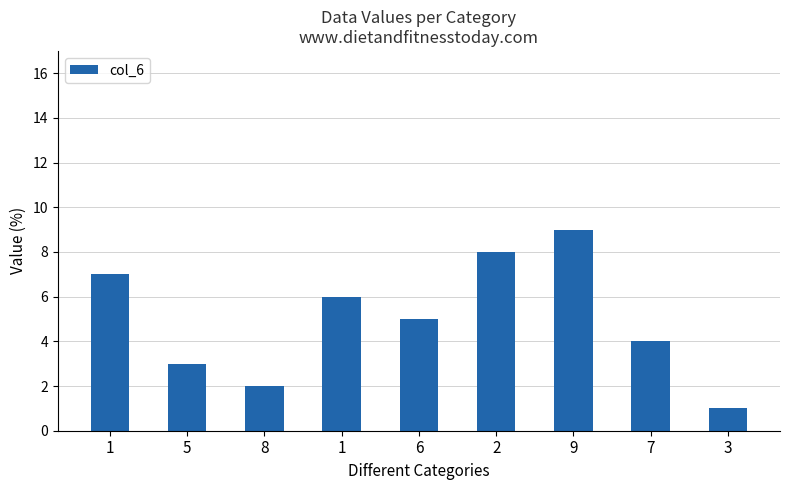

Is it true that the value at 3 is 0?

False